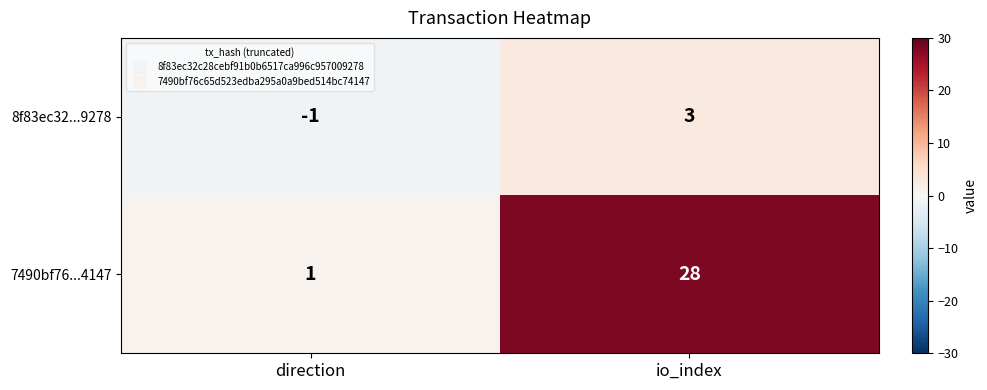

Reading left to right, what are all the values shown in this chart?

8f83ec32...9278: -1	3
7490bf76...4147: 1	28